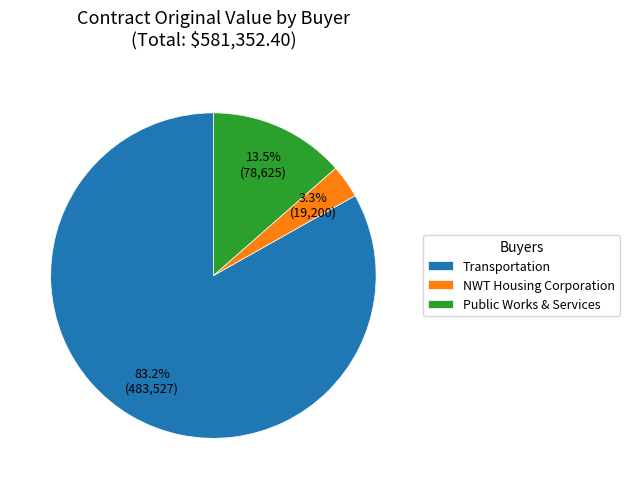

Combined, what portion of the pie is Transportation and NWT Housing Corporation?

86.5%